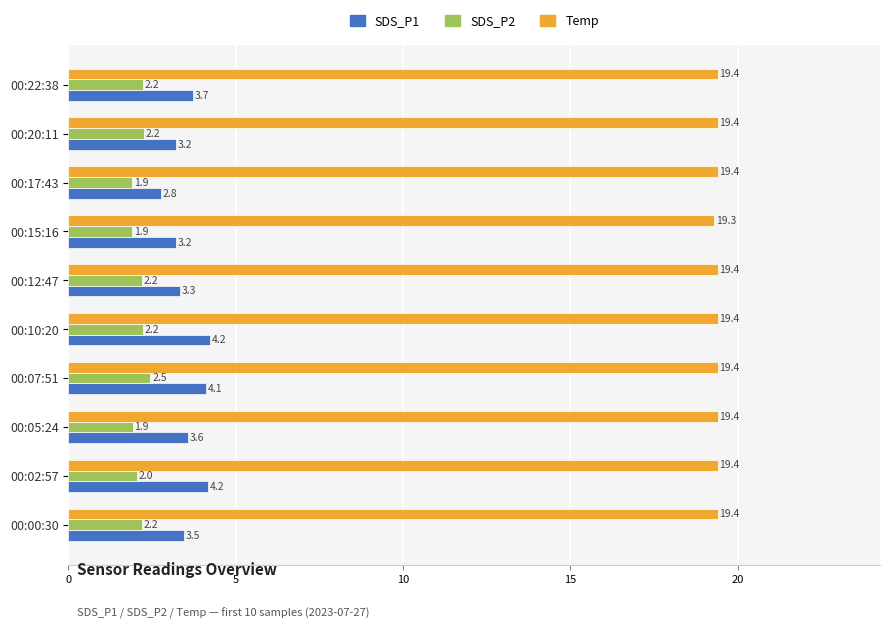

True or false: Temp has a value of 30.5 at 00:15:16.

False